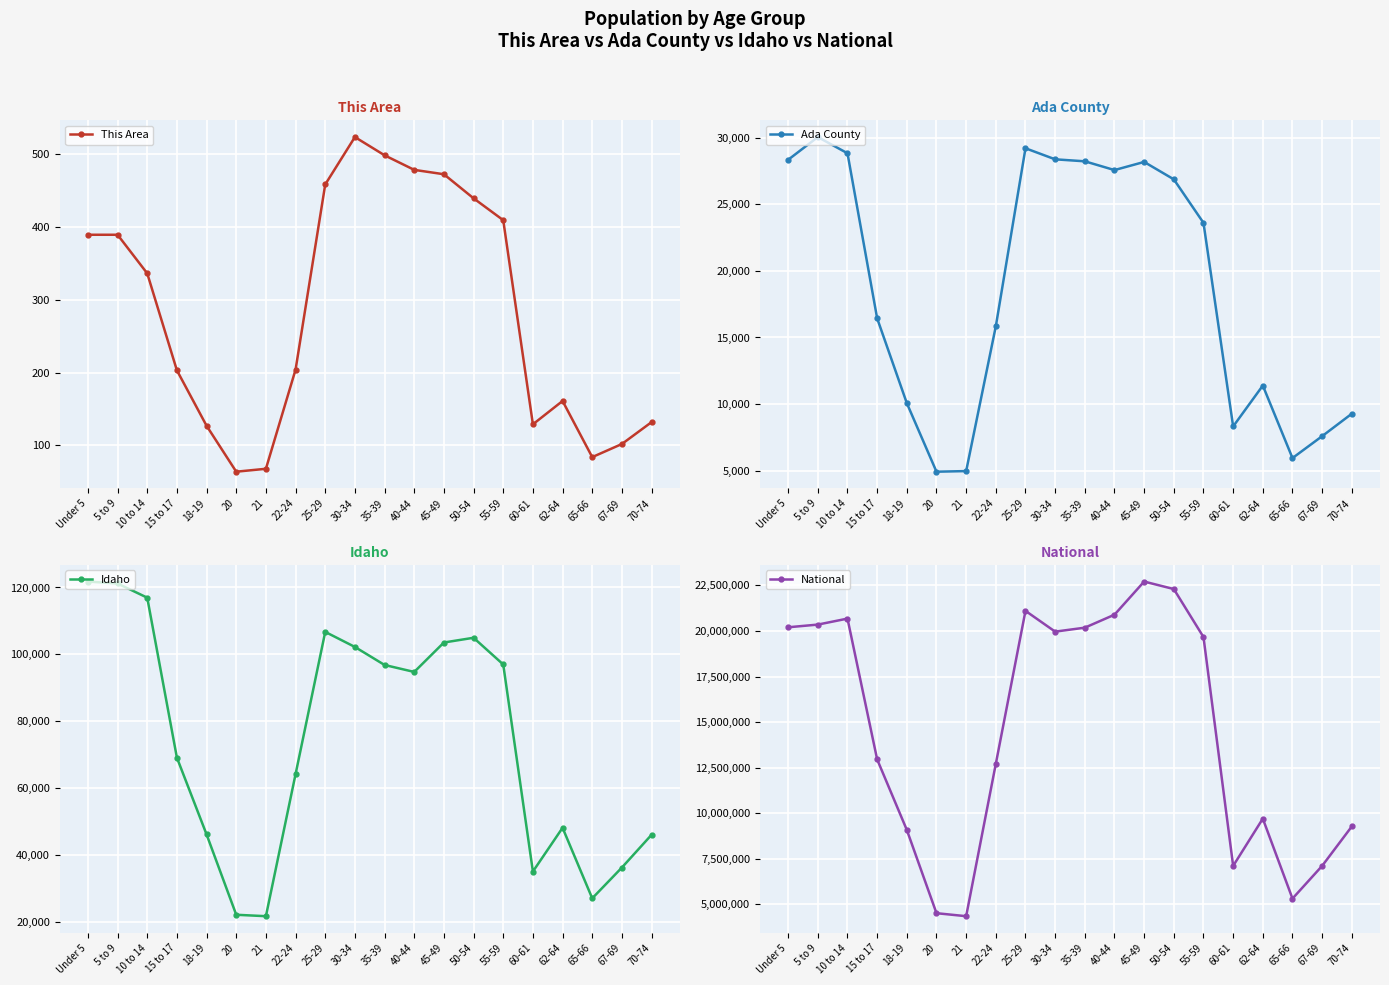

How many interior local peaks does the National series have?

4